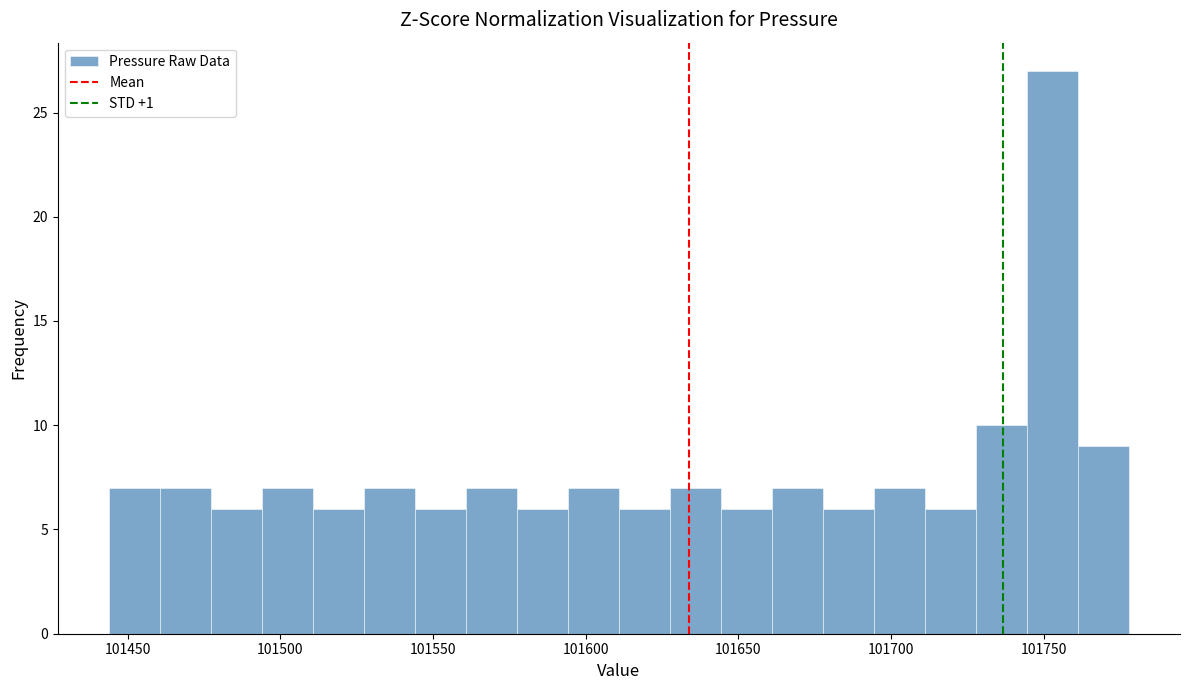

Read against the x-axis, roughly where is the centre of the tallest bar?

101755